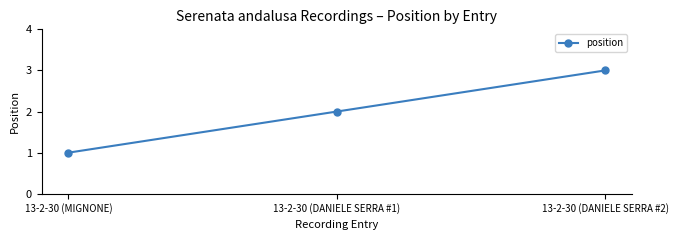

Which category has the highest value across all series?

13-2-30 (DANIELE SERRA #2)